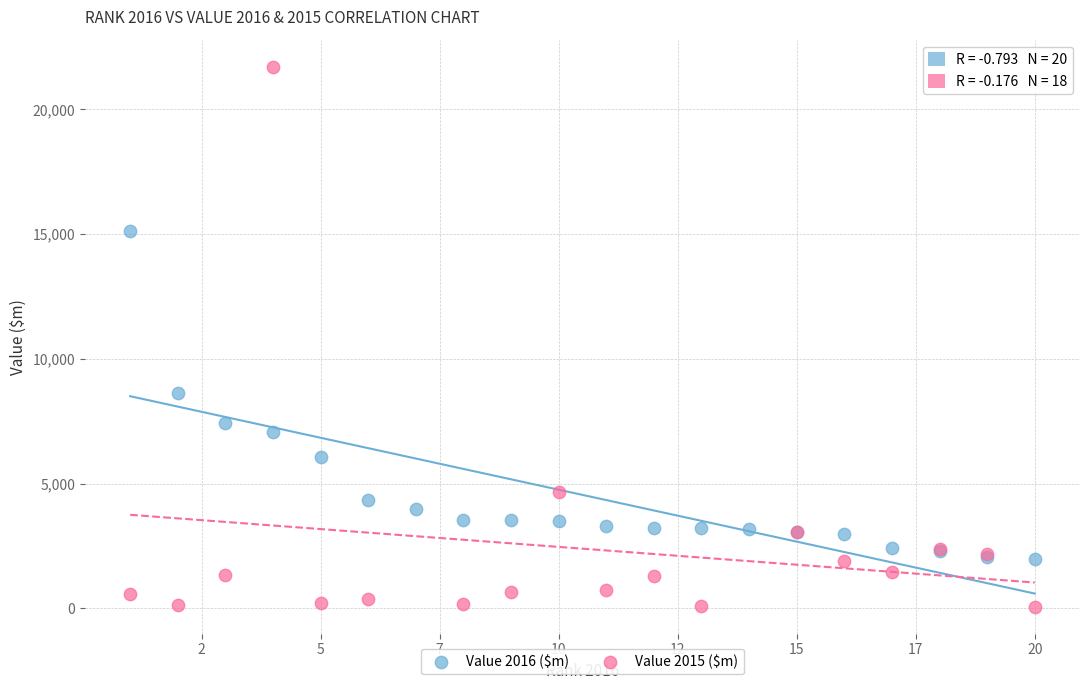

What are all the series names shown in the legend?

Value 2016 ($m), Value 2015 ($m)